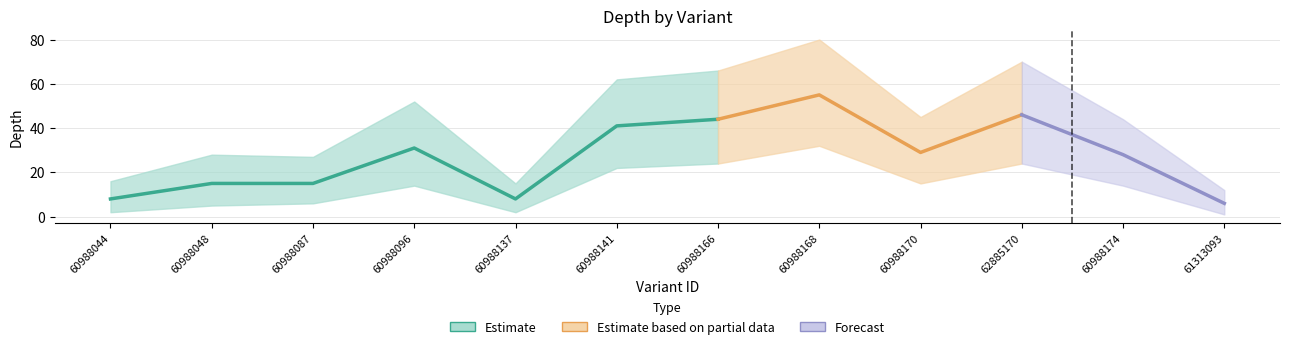

Reading left to right, extract all data points from this chart.

depth: 60988044=8	60988048=15	60988087=15	60988096=31	60988137=8	60988141=41	60988166=44	60988168=55	60988170=29	62885170=46	60988174=28	61313093=6
depth_upper: 60988044=16	60988048=28	60988087=27	60988096=52	60988137=15	60988141=62	60988166=66	60988168=80	60988170=45	62885170=70	60988174=44	61313093=12
depth_lower: 60988044=2	60988048=5	60988087=6	60988096=14	60988137=2	60988141=22	60988166=24	60988168=32	60988170=15	62885170=24	60988174=14	61313093=1